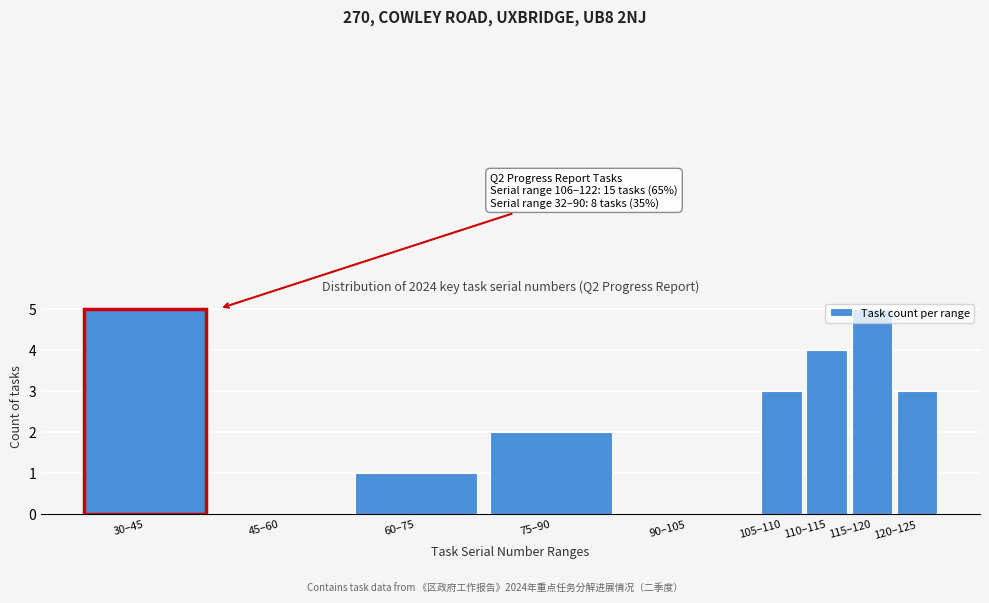

What is the change in value from 75–90 to 110–115?

+2